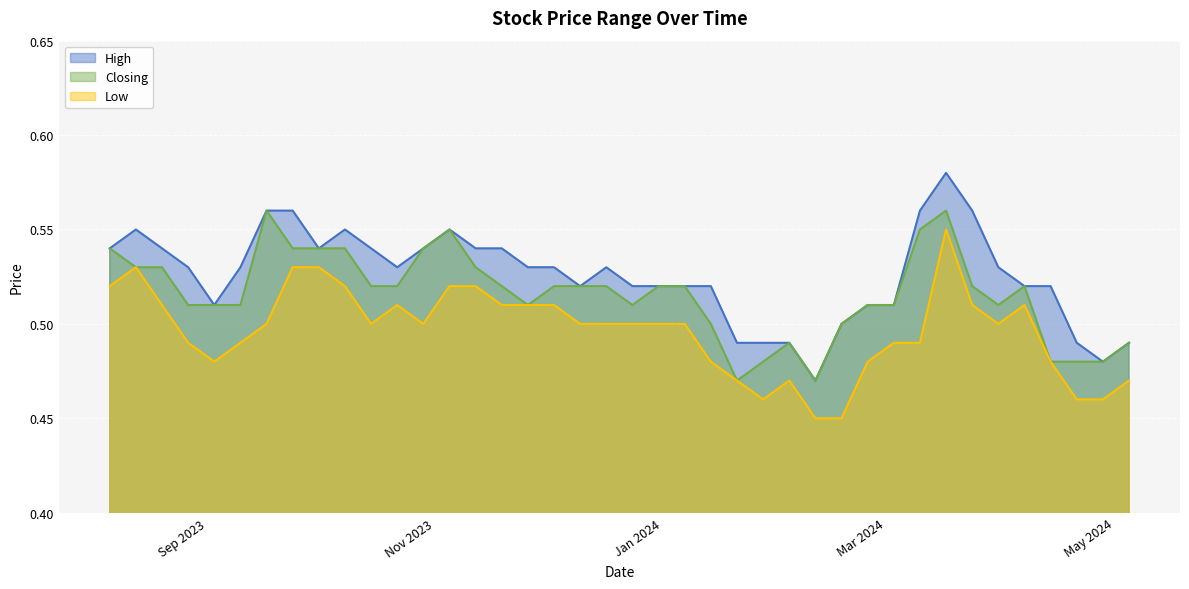

What is the total value across all series at 24/09/2023?

1.6